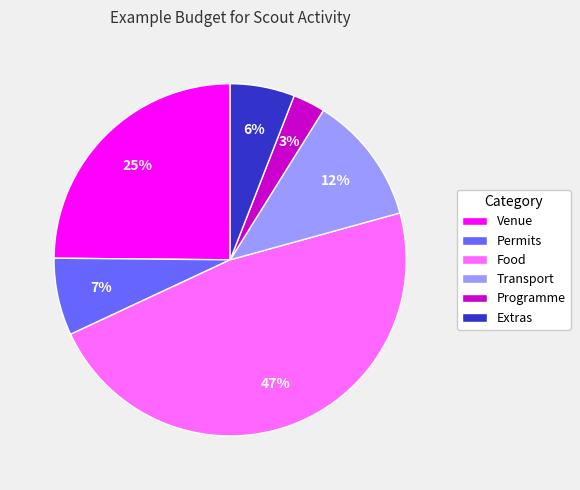

Between Venue and Programme, which is larger?

Venue